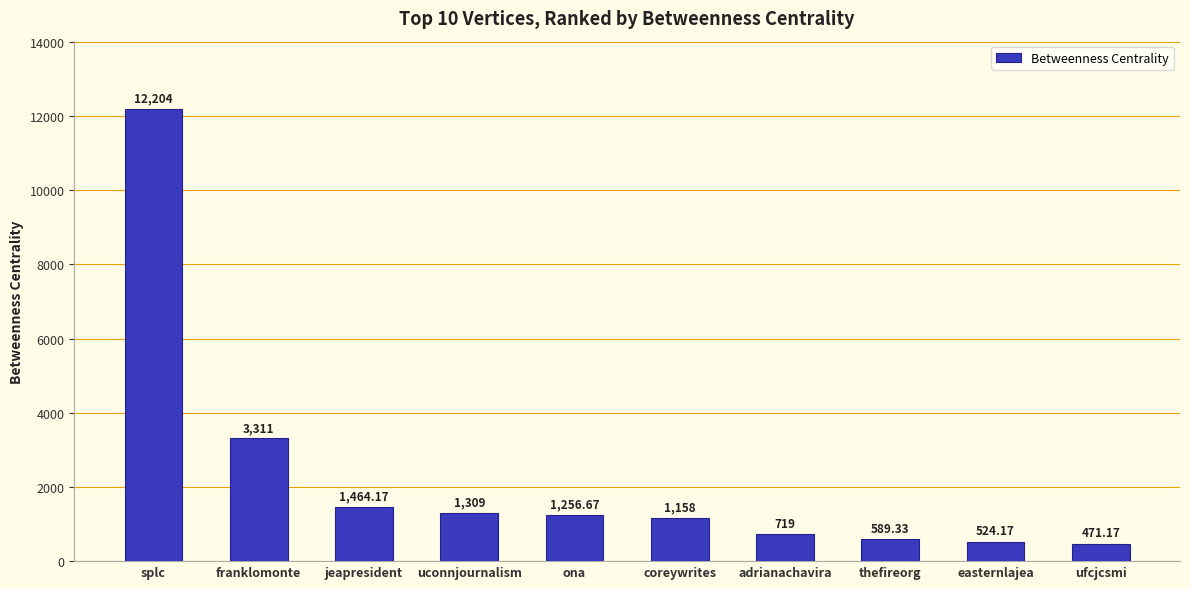

How many series are shown in this chart?

1